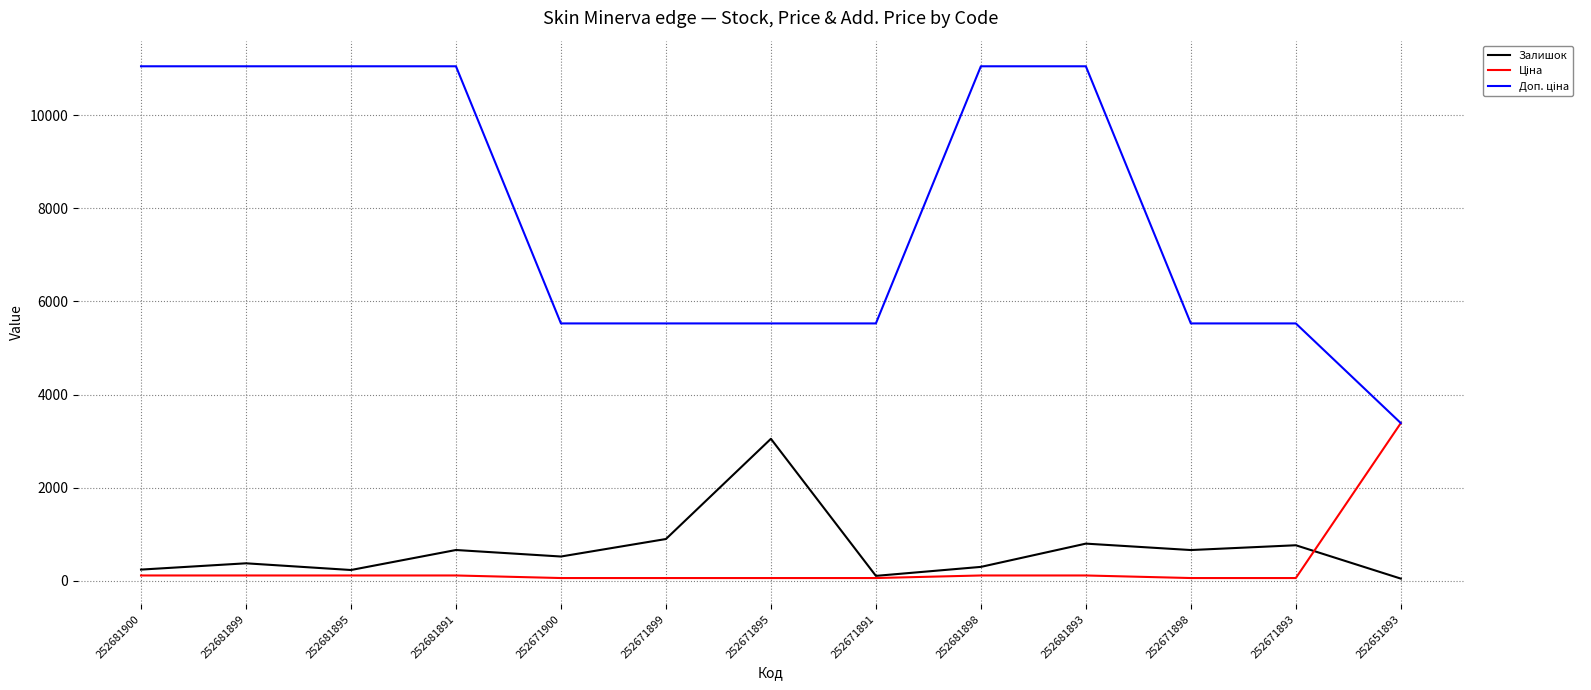

True or false: Залишок has a value of 894.0 at 252671899.

True